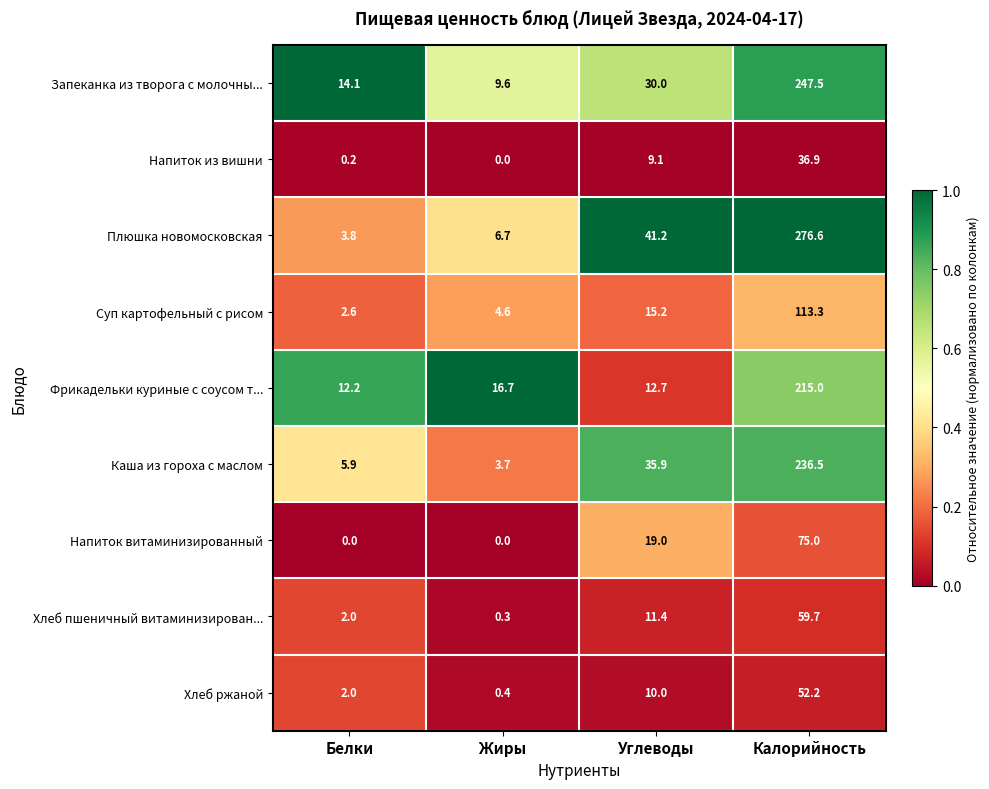

How many categories are shown in the chart?

4